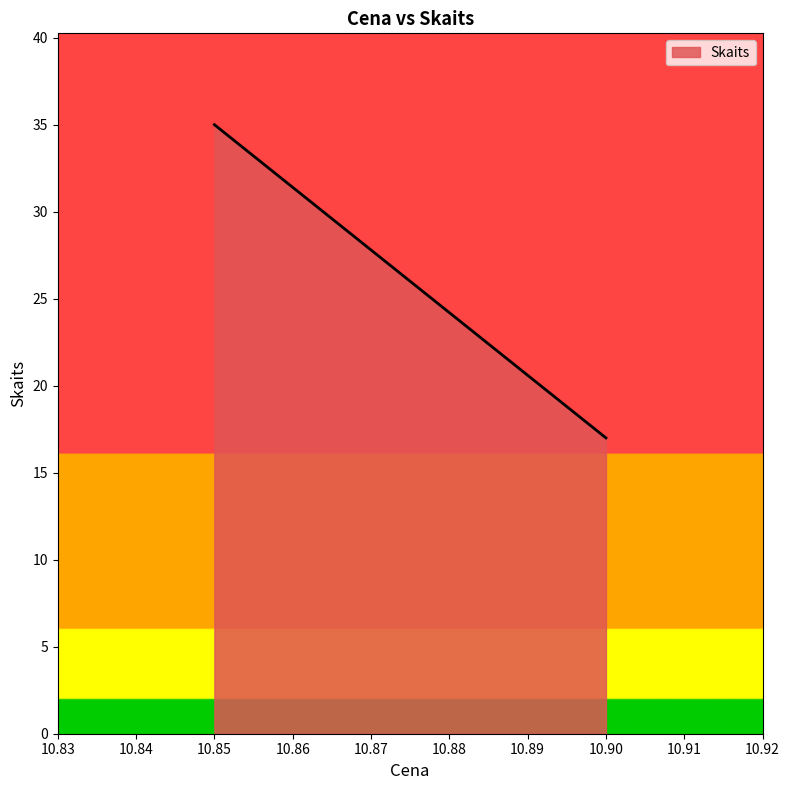

Reading left to right, extract all data points from this chart.

10.85=35	10.90=17